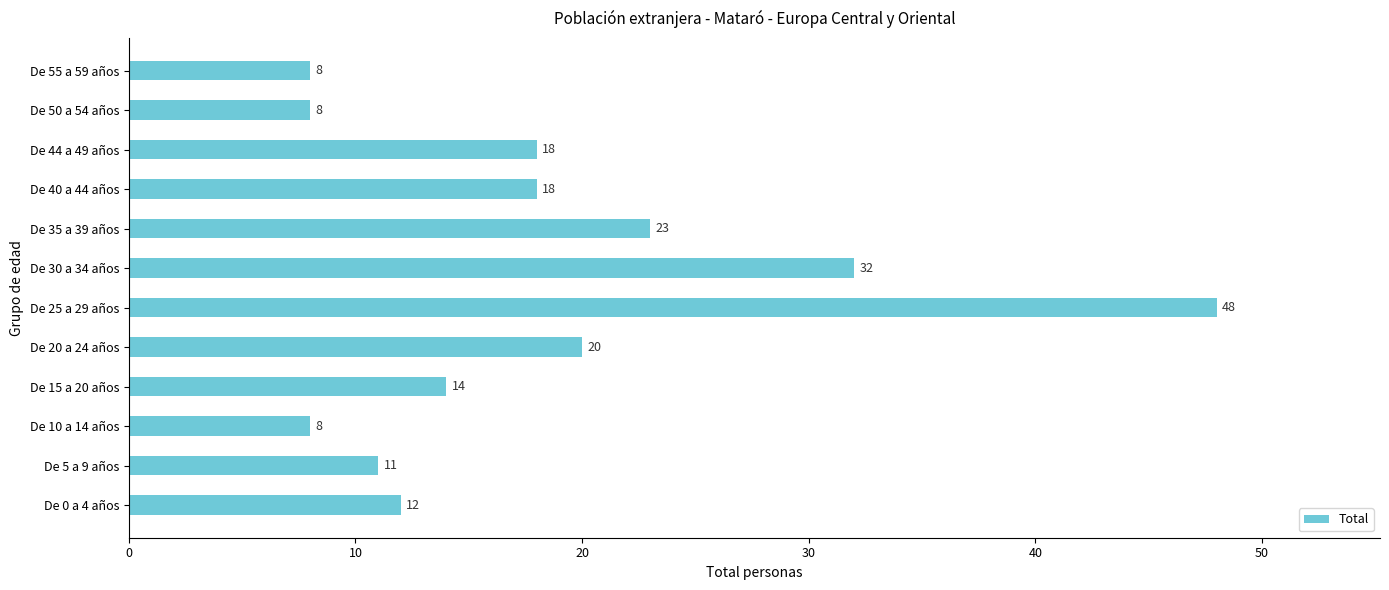

What is the change in value from De 35 a 39 años to De 44 a 49 años?

-5